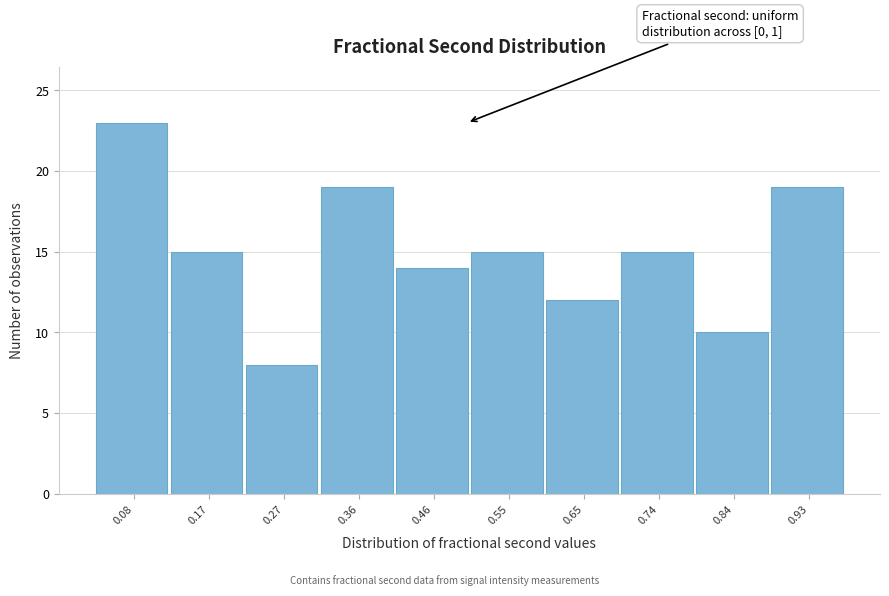

Over which range of the x-axis is the bar tallest?

0.03 to 0.13